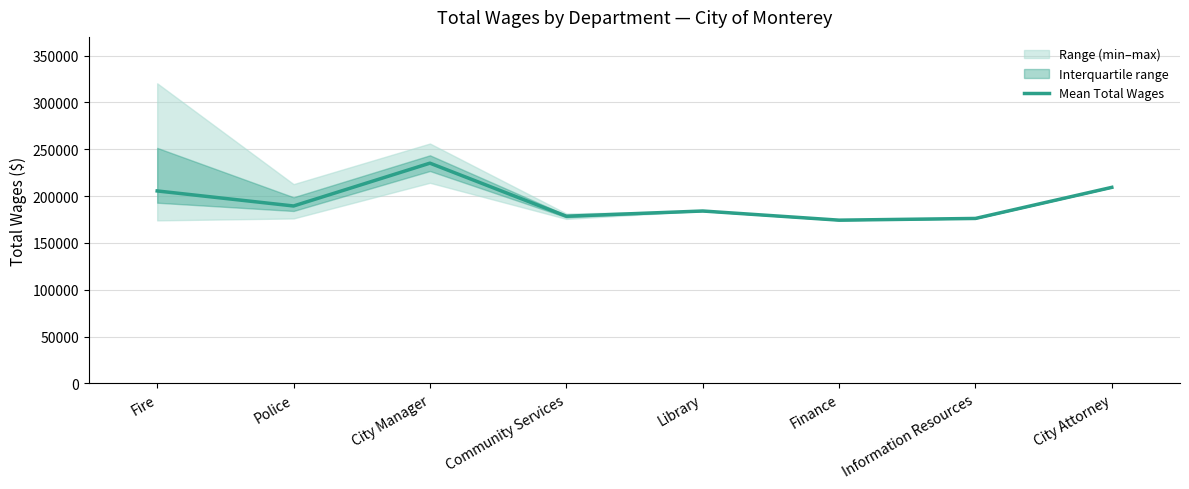

Does the chart have visible grid lines?

Yes